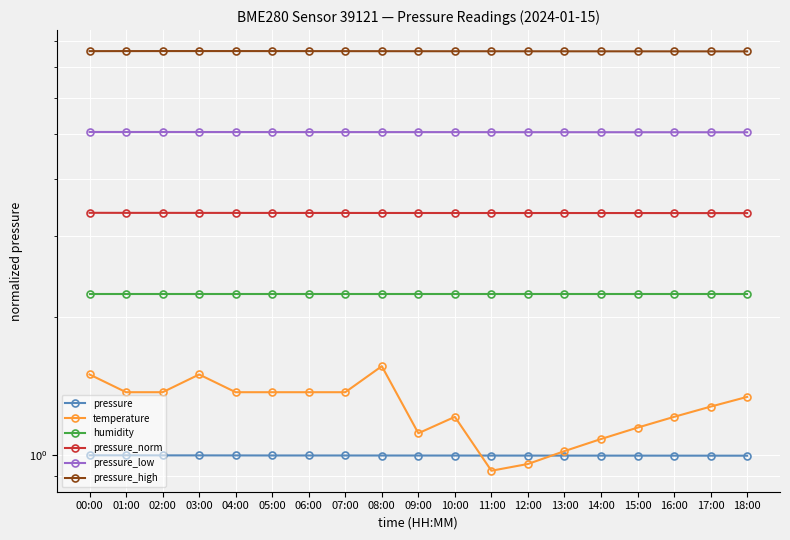

Count the pressure_norm values in the range 3 to 4.

19